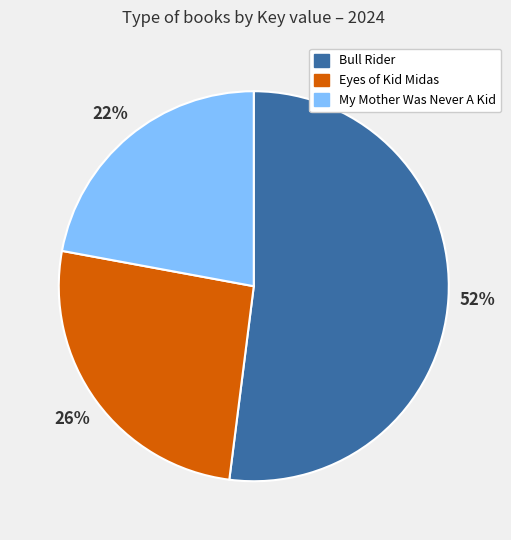

Does any single category account for the majority?

Yes